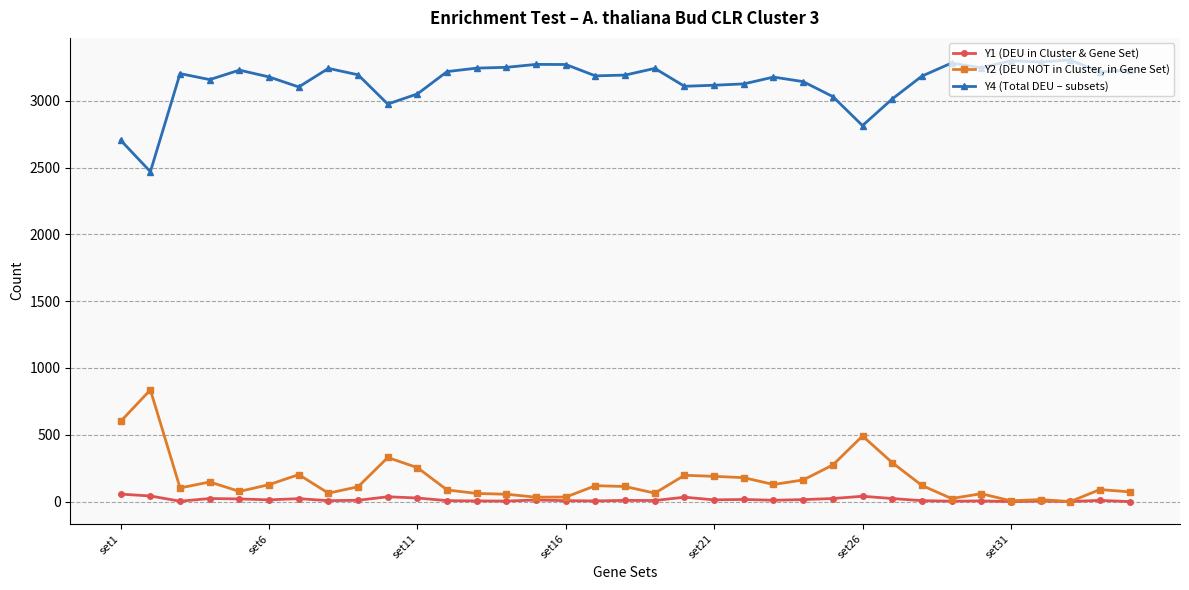

List the series in order of their peak value, highest first.

Y4 (Total DEU – subsets), Y2 (DEU NOT in Cluster, in Gene Set), Y1 (DEU in Cluster & Gene Set)